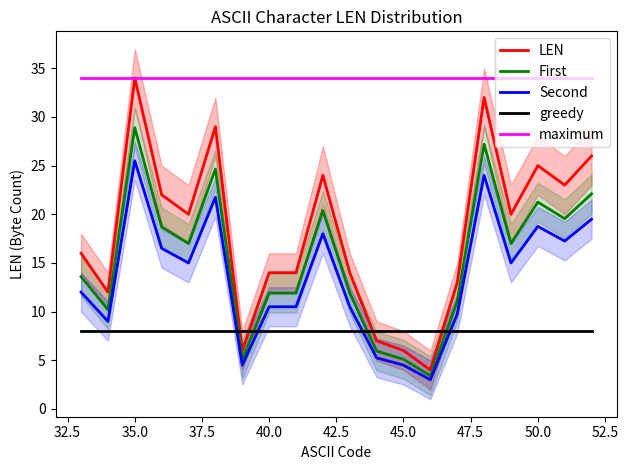

Is it true that First equals 7.1 at 40.0?

False